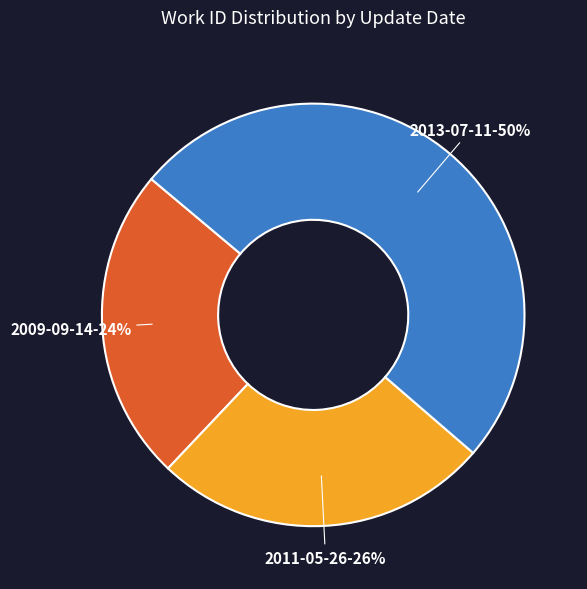

What is the ratio of the value at 2011-05-26 to the value at 2009-09-14?

1.1